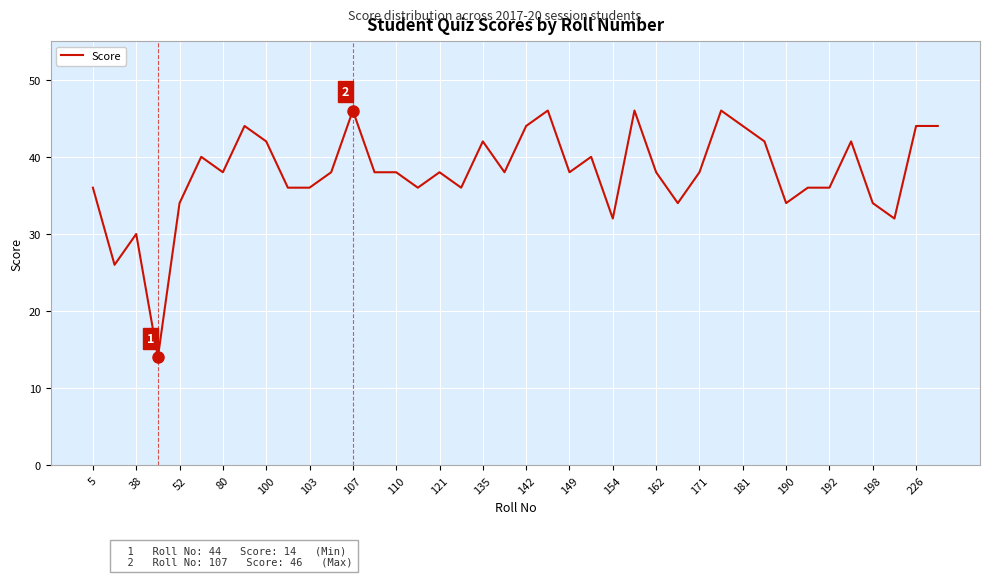

What is the difference between the maximum and minimum values?

32